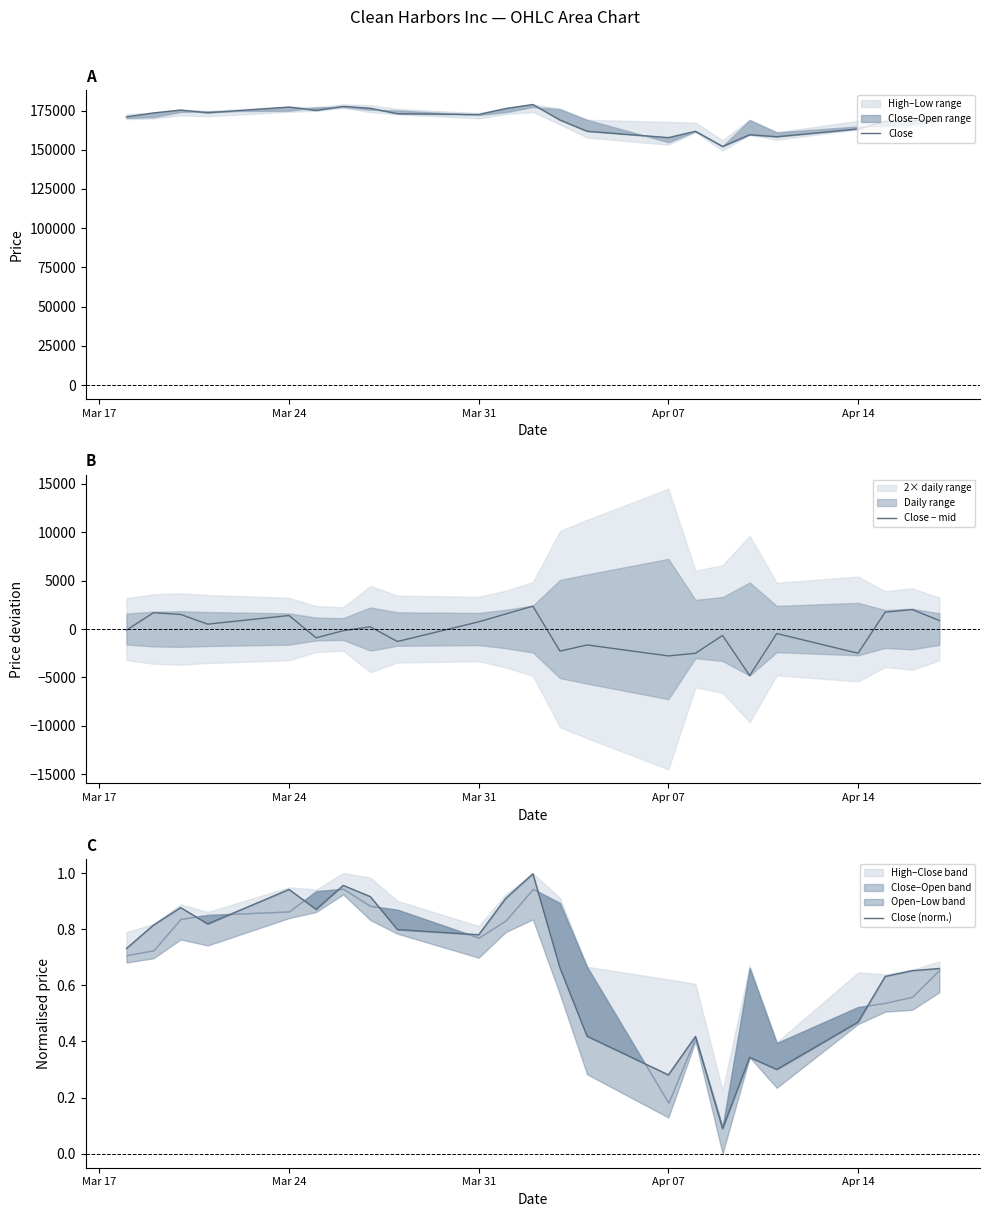

What is the highest value of the Close − mid series?

2363.0